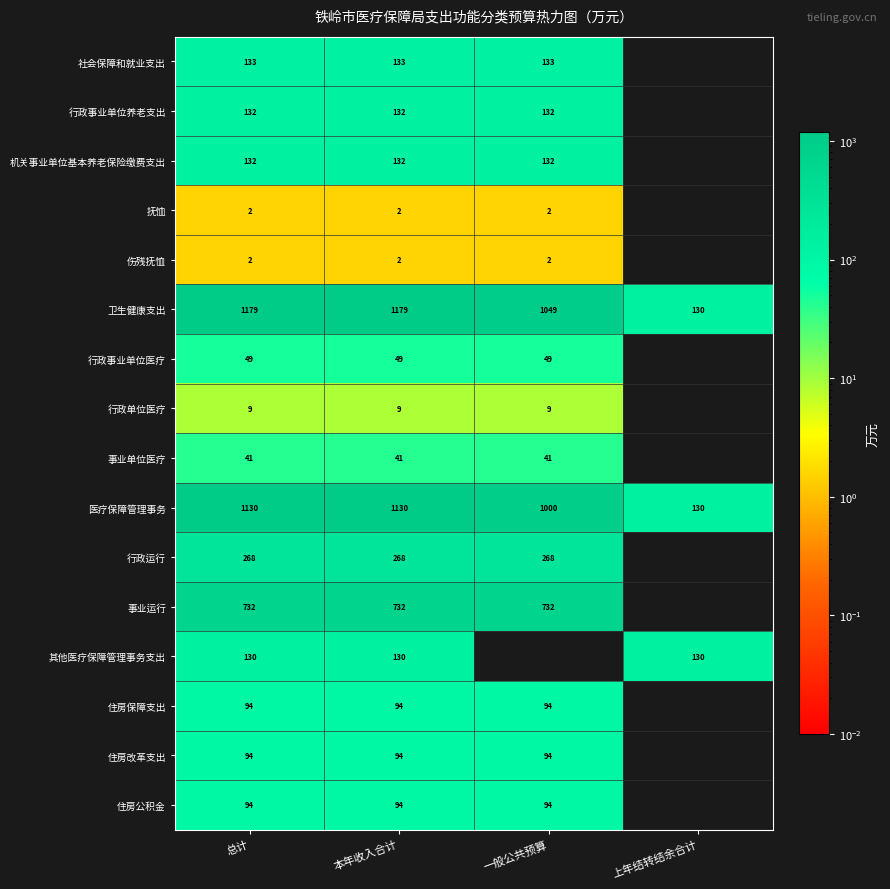

What is the difference between the highest and lowest values at 总计?

1177